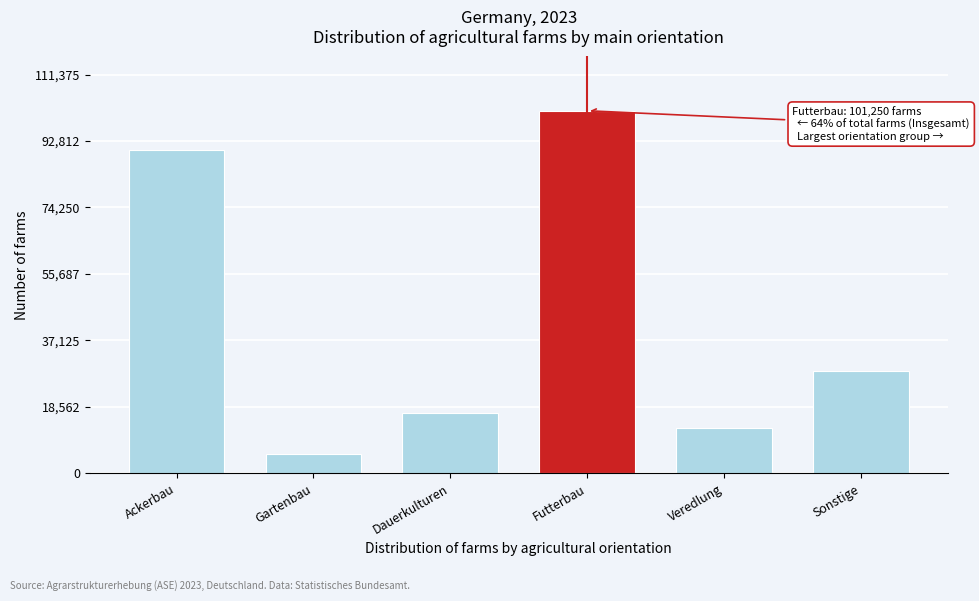

Reading right to left, extract all data points from this chart.

28670	12680	101250	16910	5290	90210